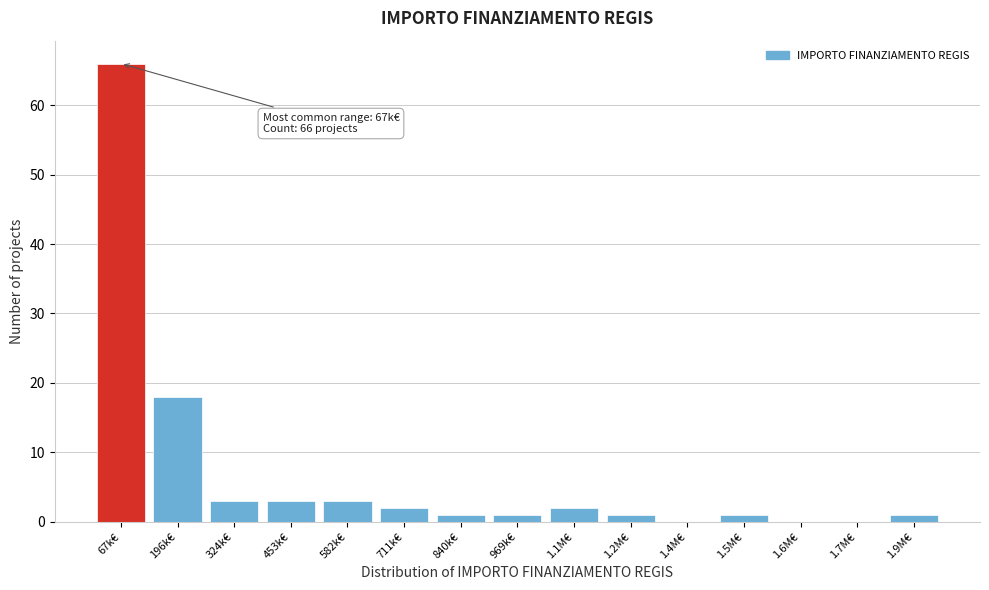

Reading left to right, extract all data points from this chart.

67k€=66	196k€=18	324k€=3	453k€=3	582k€=3	711k€=2	840k€=1	969k€=1	1.1M€=2	1.2M€=1	1.4M€=0	1.5M€=1	1.6M€=0	1.7M€=0	1.9M€=1